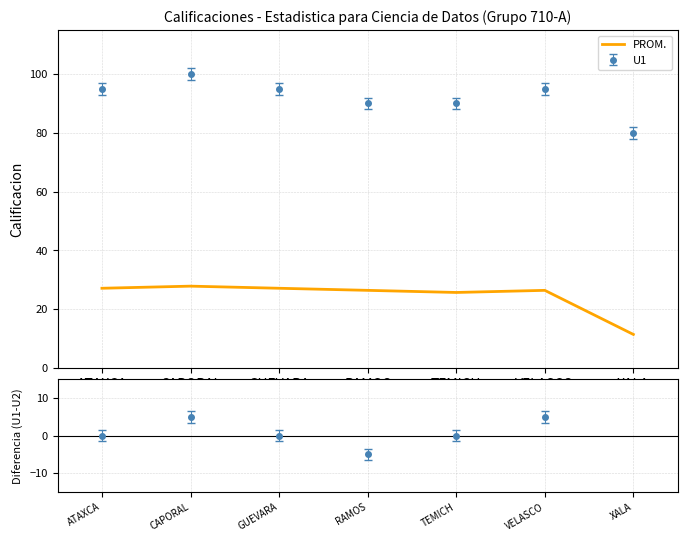

Where is the data nearest to the value 19?

TEMICH